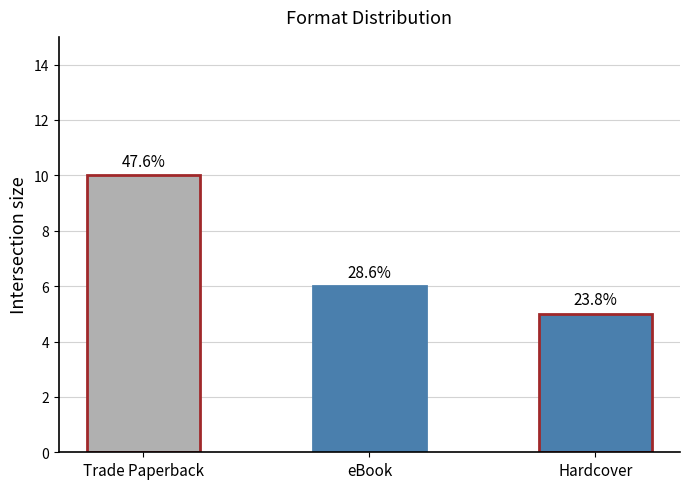

Rank the categories by value from lowest to highest.

Hardcover, eBook, Trade Paperback